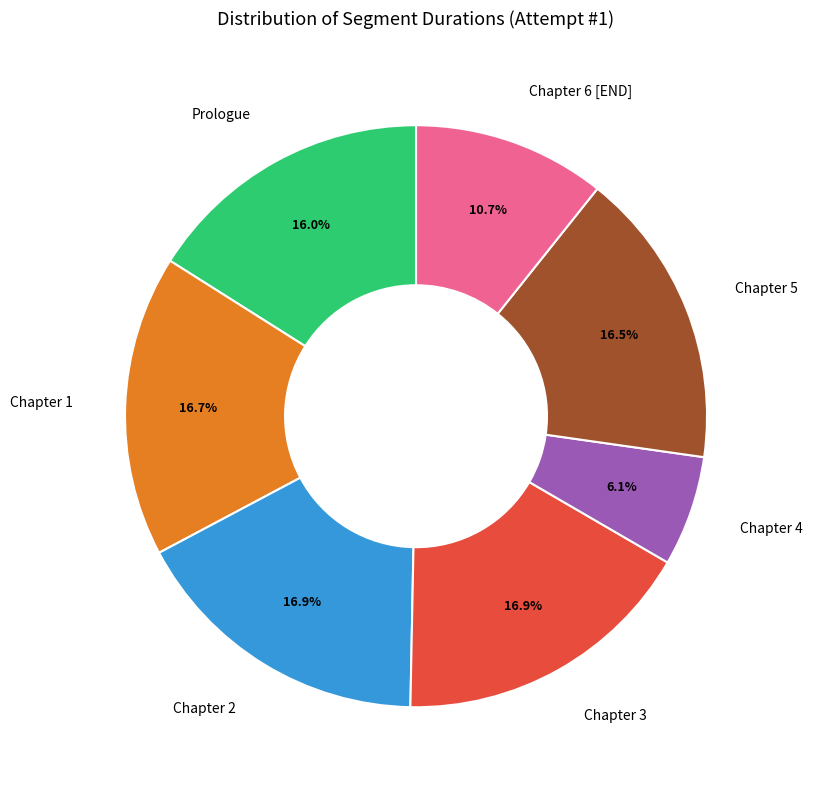

Between Chapter 3 and Chapter 6 [END], which is larger?

Chapter 3